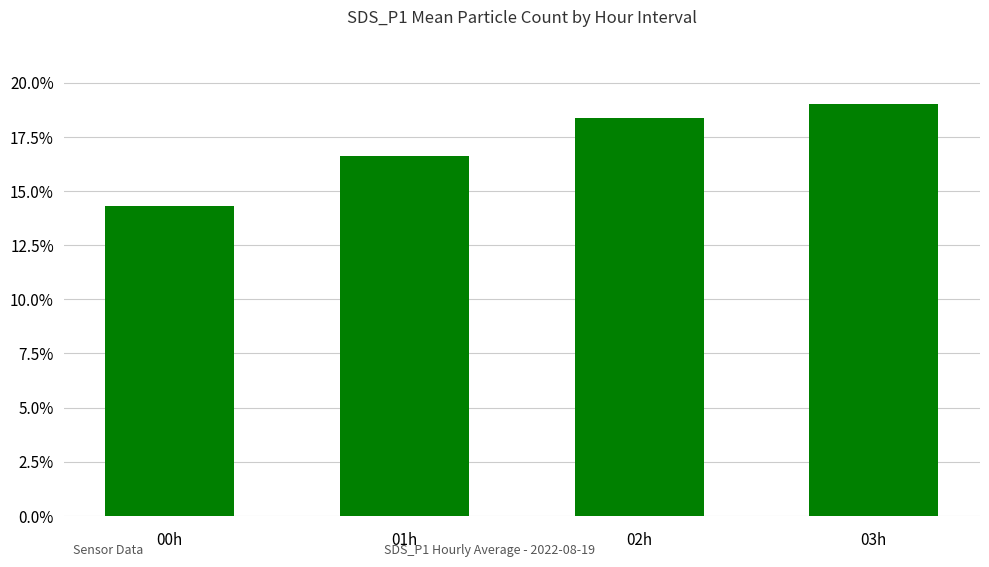

What is the label of the 3rd bar from the left?

02h